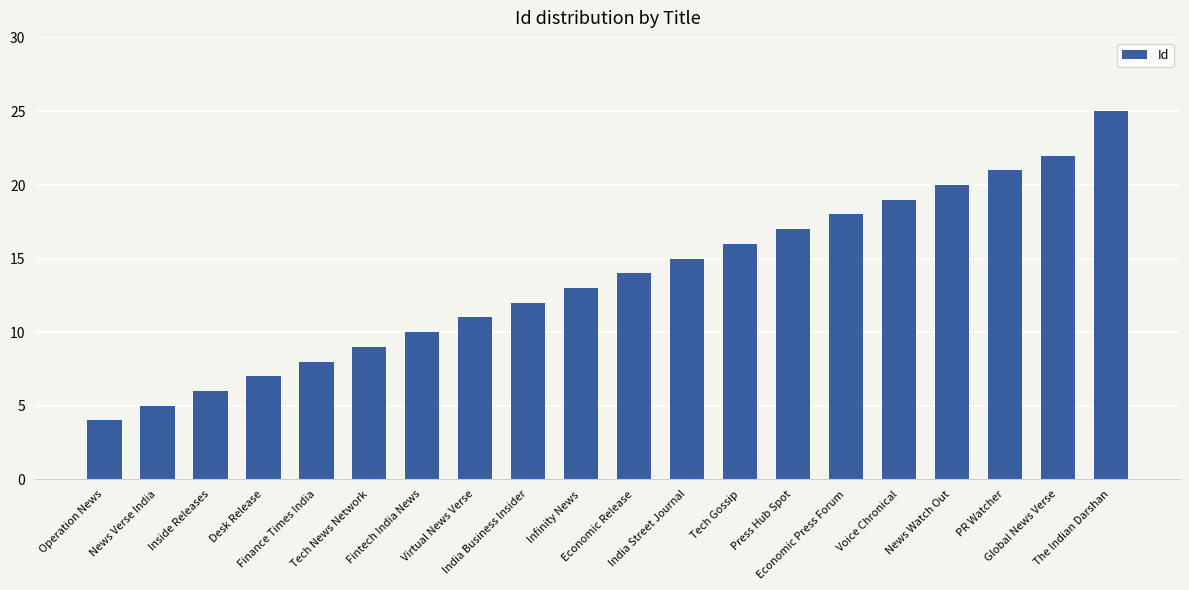

Reading left to right, list all the values displayed in this chart.

Operation News=4	News Verse India=5	Inside Releases=6	Desk Release=7	Finance Times India=8	Tech News Network=9	Fintech India News=10	Virtual News Verse=11	India Business Insider=12	Infinity News=13	Economic Release=14	India Street Journal=15	Tech Gossip=16	Press Hub Spot=17	Economic Press Forum=18	Voice Chronical=19	News Watch Out=20	PR Watcher=21	Global News Verse=22	The Indian Darshan=25